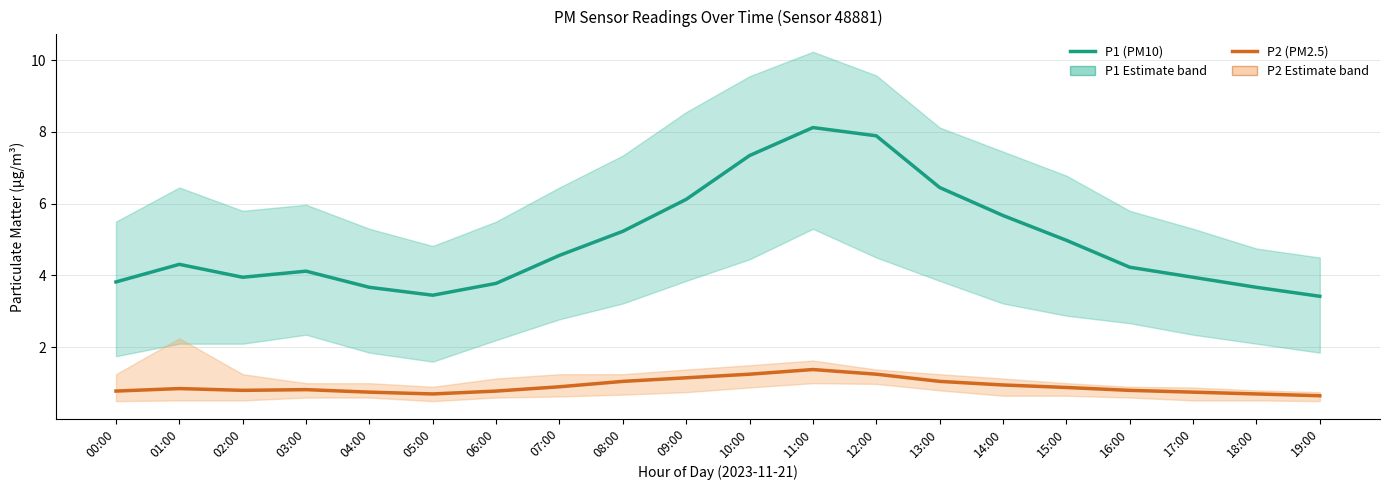

Is it true that P1 (PM10) equals 6.1 at 09:00?

True